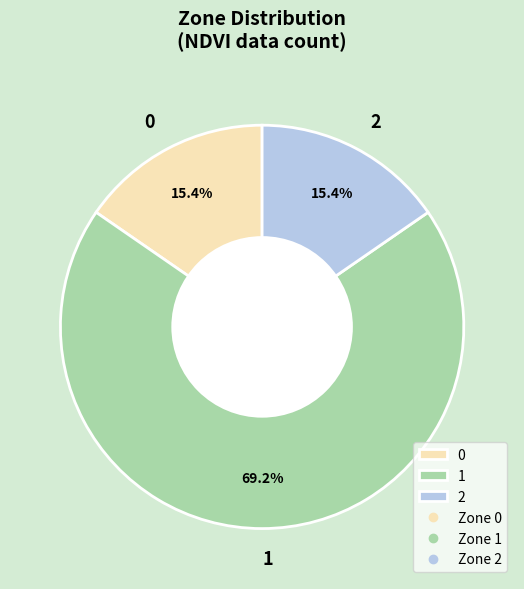

Count the number of slices in the pie.

3